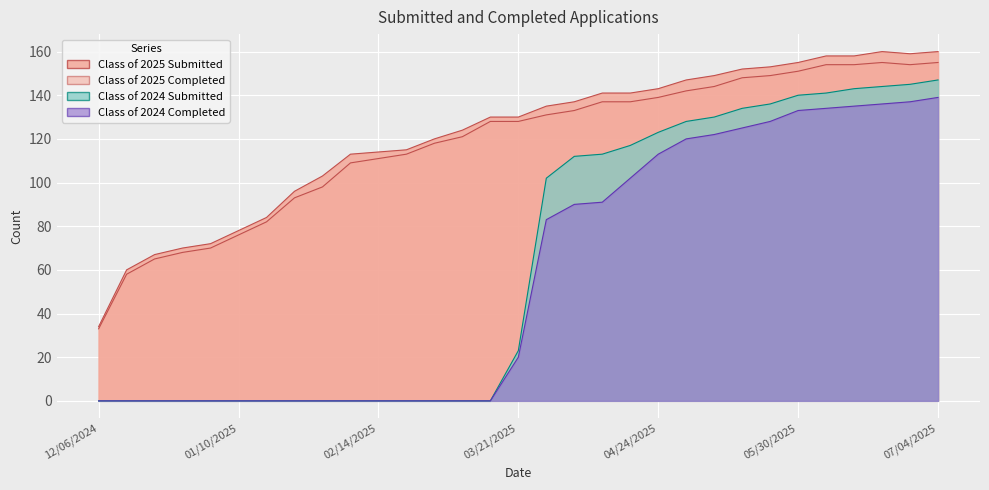

What are all the series names shown in the legend?

Class of 2025 Submitted, Class of 2025 Completed, Class of 2024 Submitted, Class of 2024 Completed